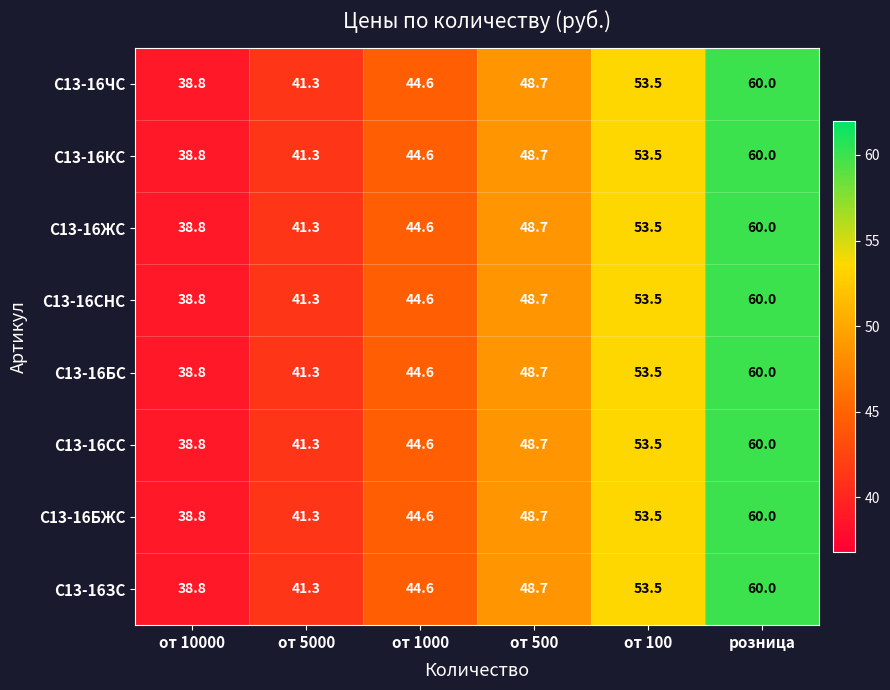

What is the difference between the second highest and second lowest values in the С13-16СС series?

12.2